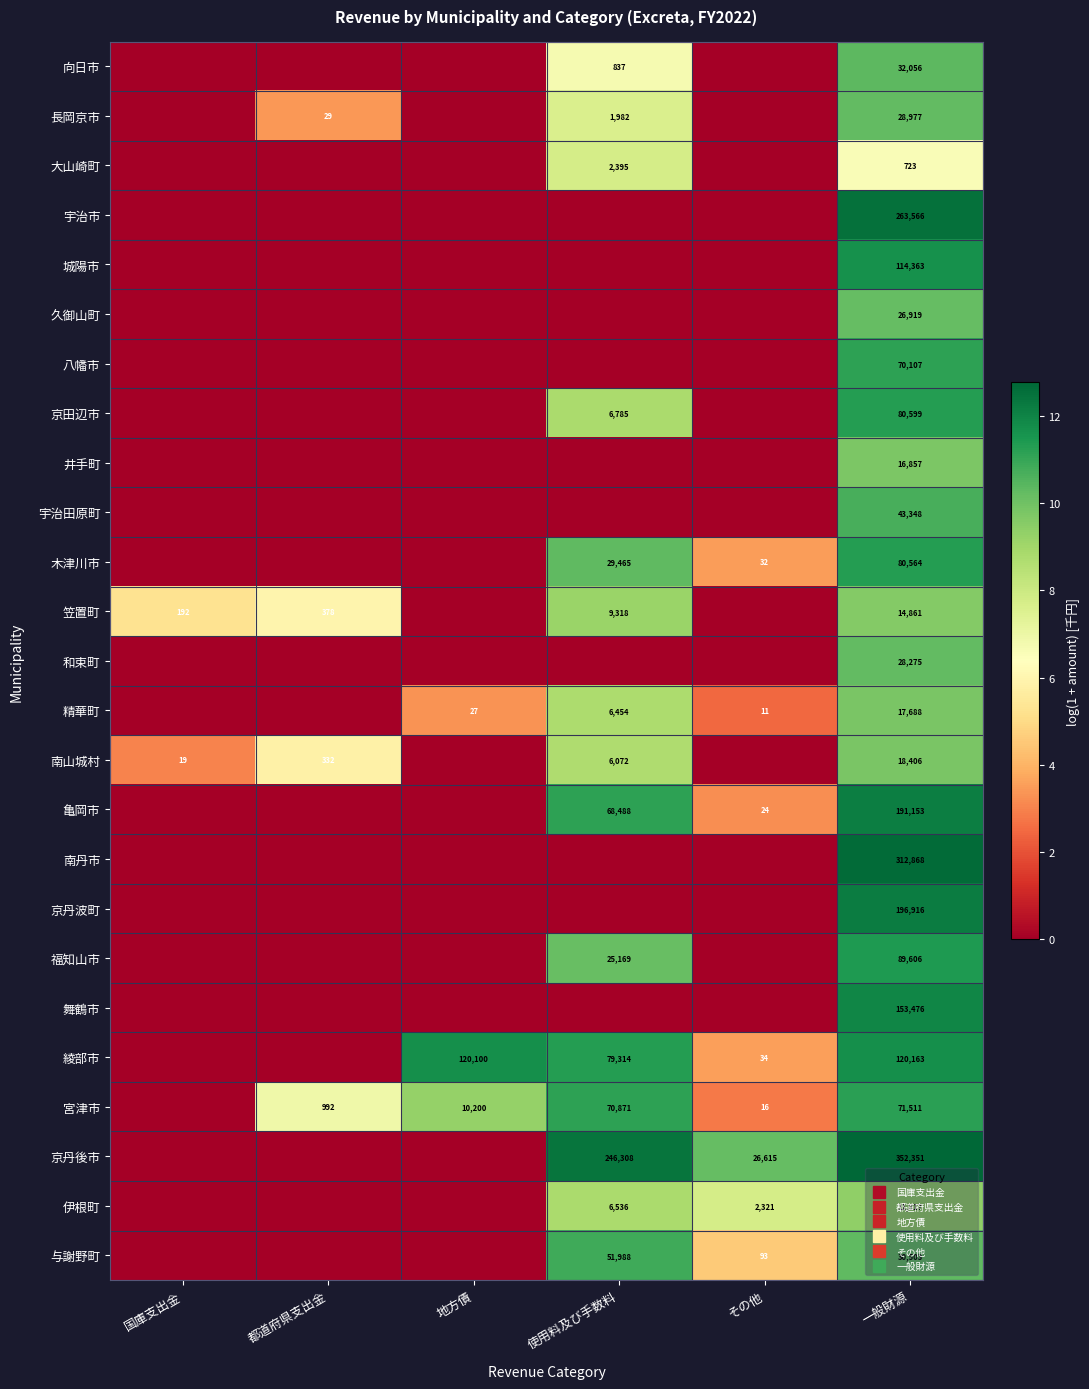

The 福知山市 series shows -4.4 at その他. True or false?

False